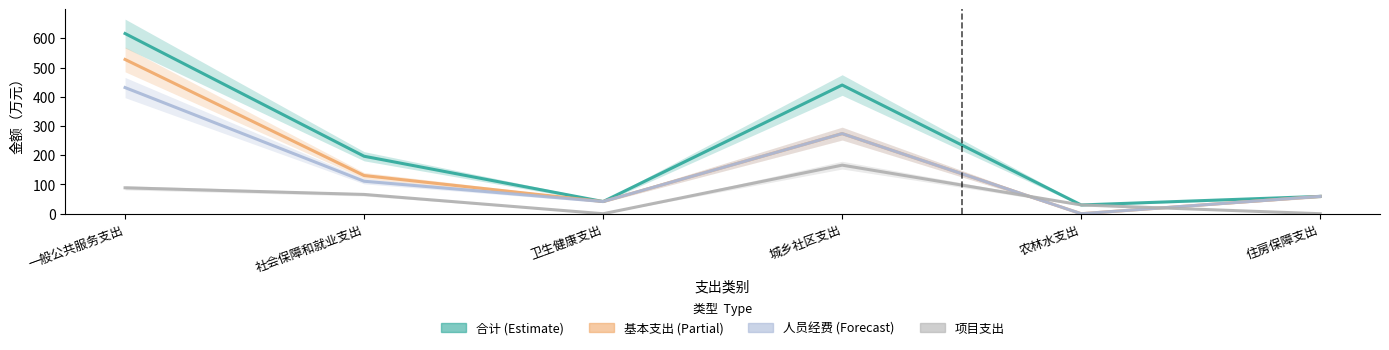

At which category is the sum across all series the highest?

一般公共服务支出